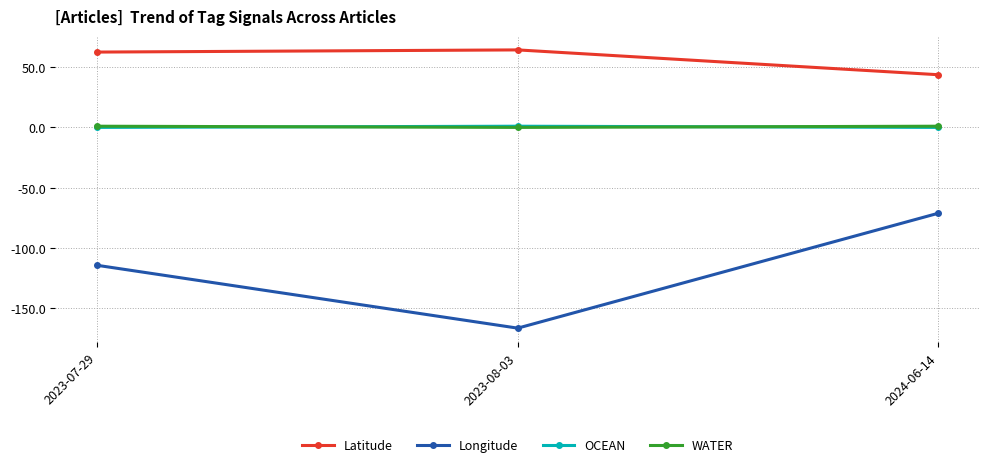

Which series has the largest total across all categories?

Latitude